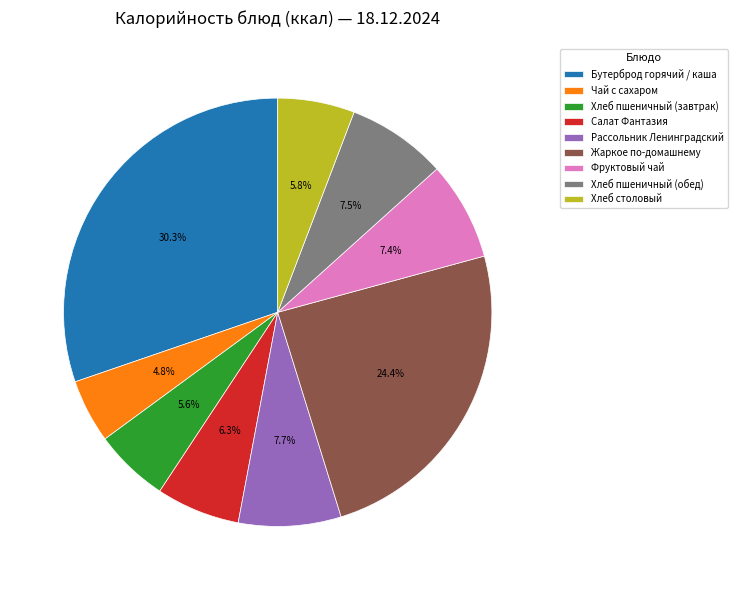

Is Хлеб столовый the majority of the pie?

No